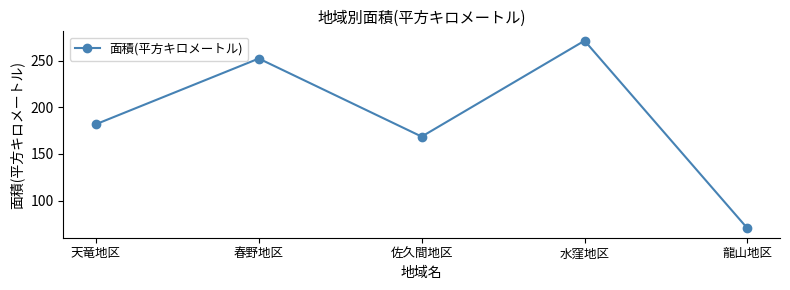

What is the difference between the values at 天竜地区 and 佐久間地区?

13.3